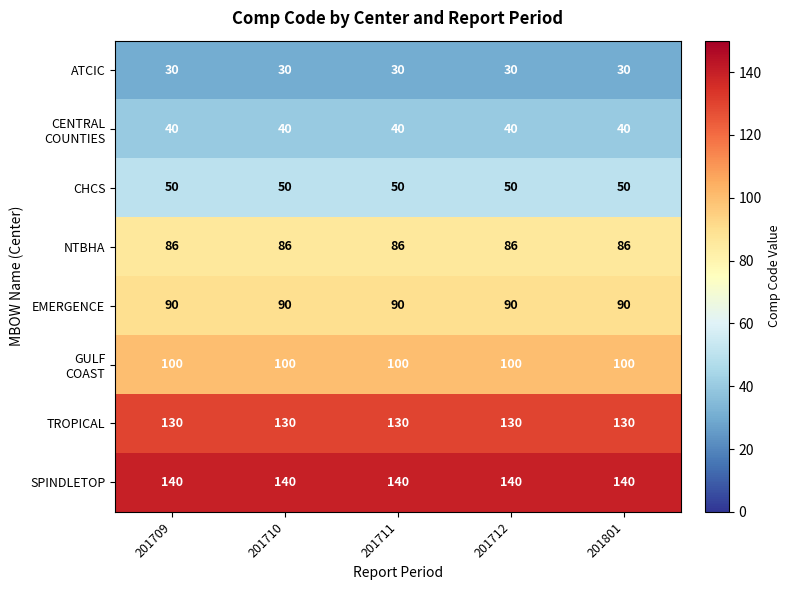

How many series are shown in this chart?

8